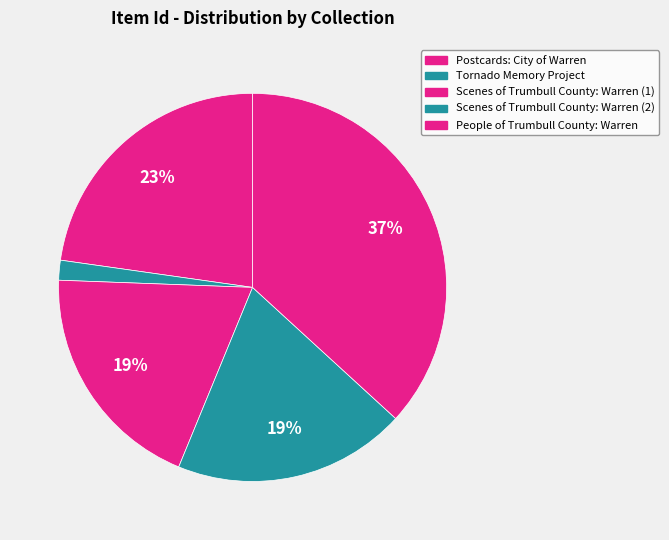

Is there a majority slice in this chart?

No